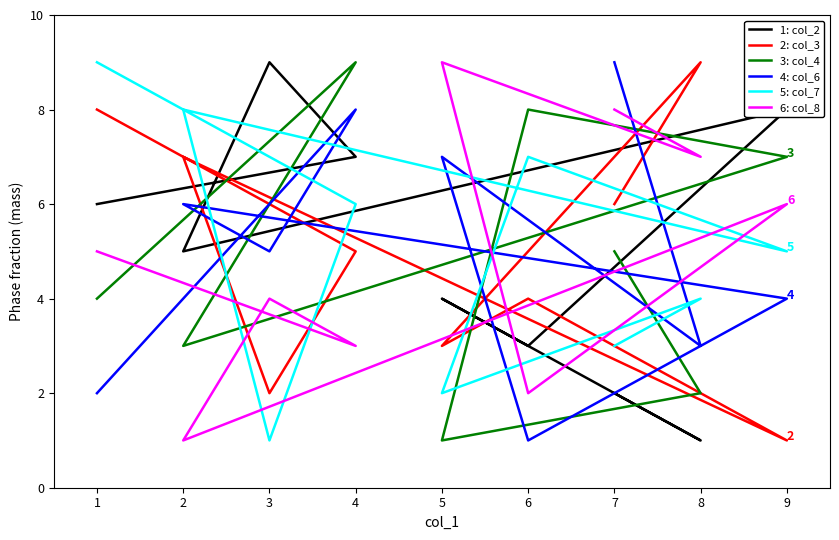

At which category does col_4 reach its first local valley?

2